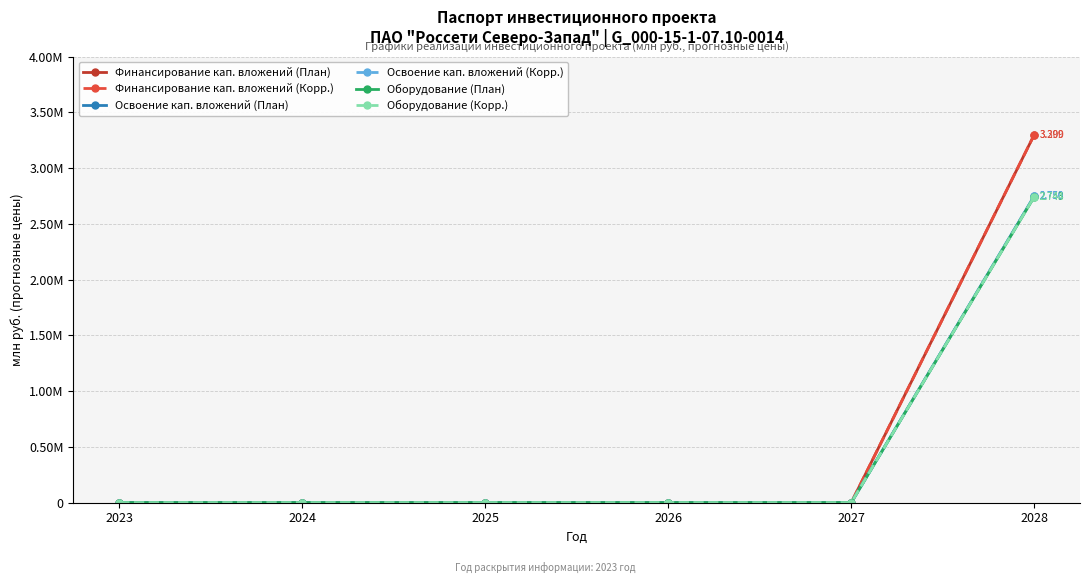

Does the chart have visible grid lines?

Yes